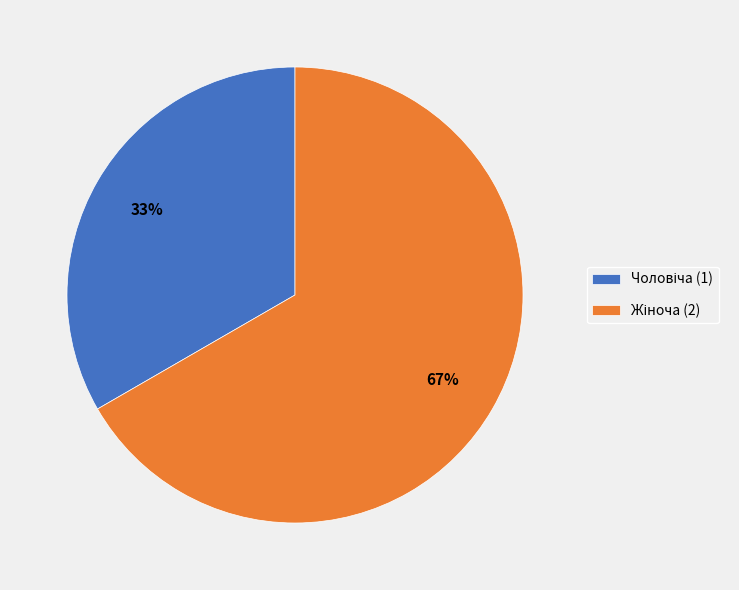

To the nearest percent, what is the average slice percentage?

50%